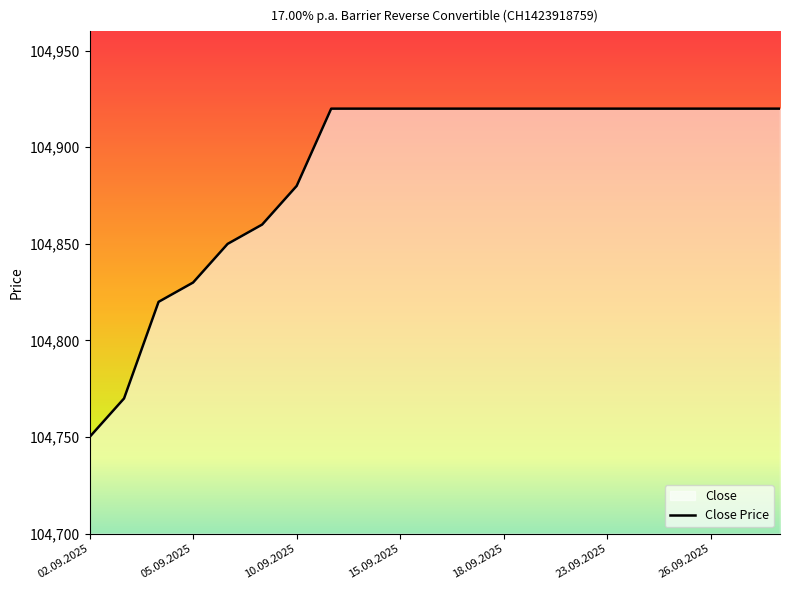

What is the approximate value at 11.09.2025?

104920